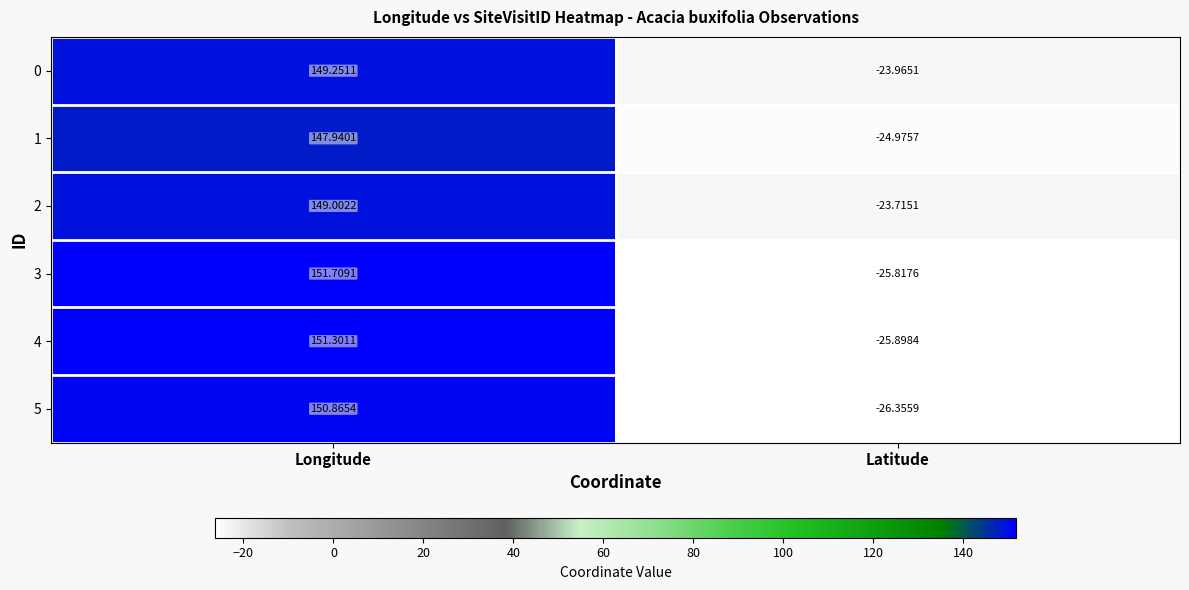

At which category is the sum across all series the highest?

Longitude